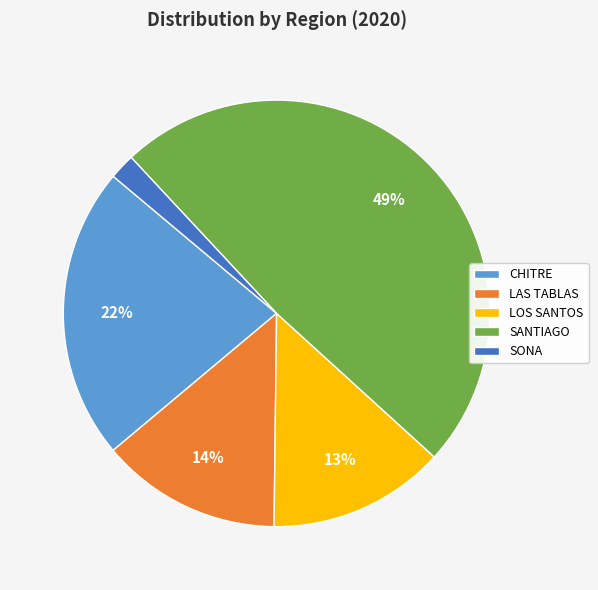

Combined, do SONA and SANTIAGO account for over 50%?

Yes